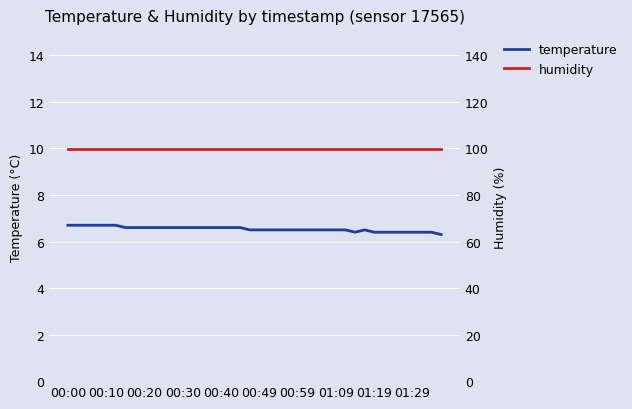

Which category has the highest value in the temperature series?

00:00